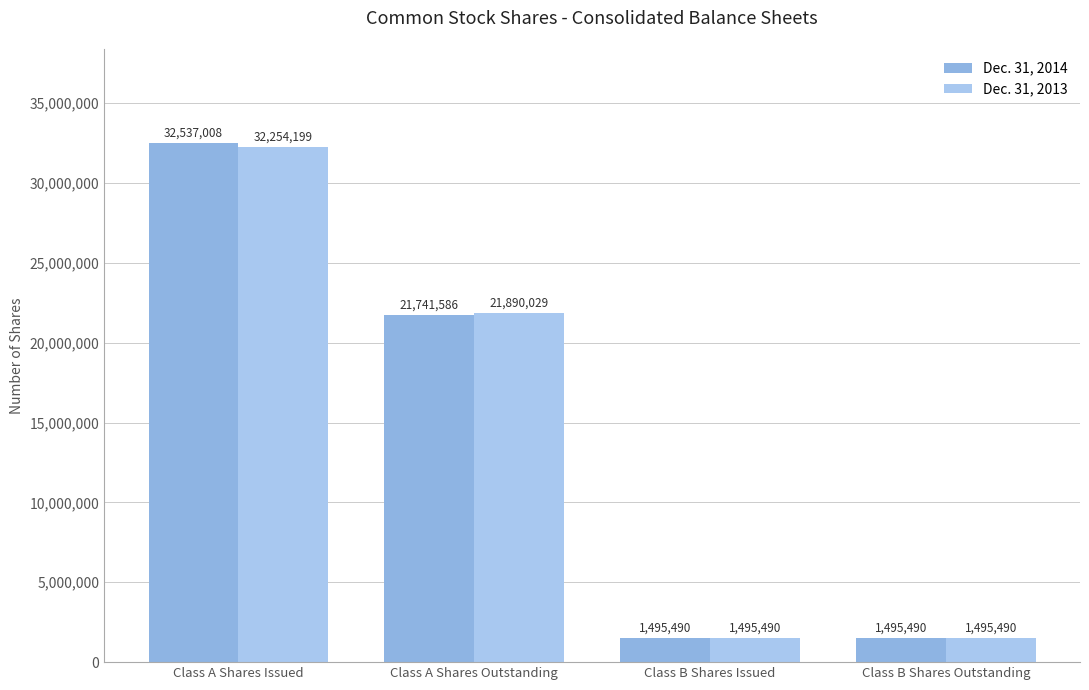

How many data points does each series have?

4